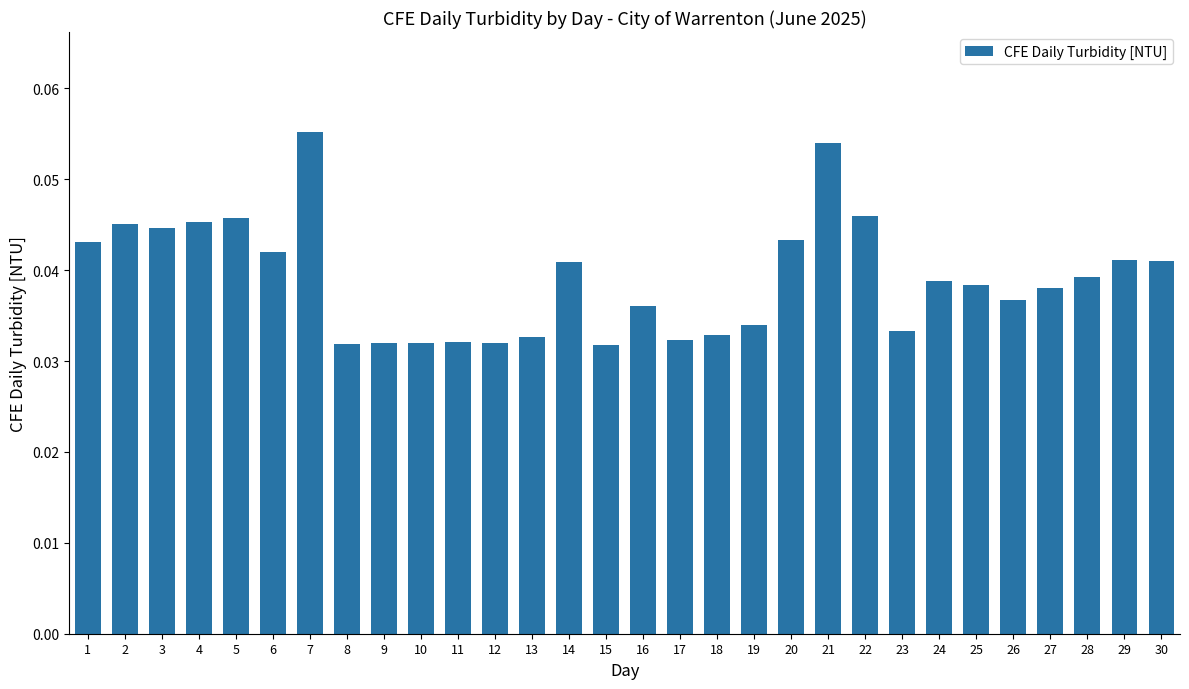

How many values are between 0 and 1?

30